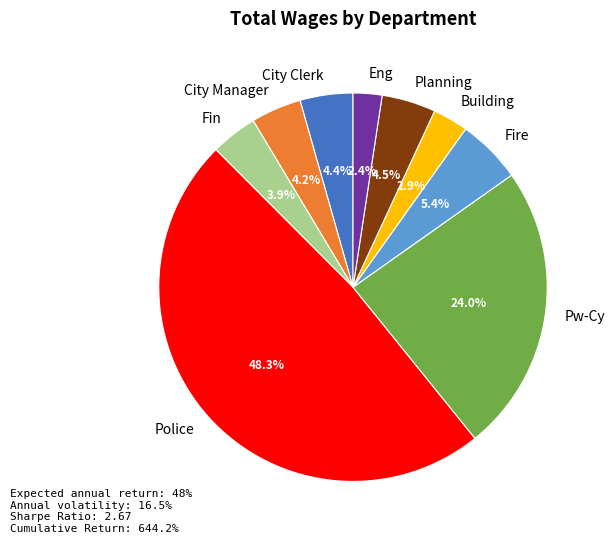

How many slices are in this pie chart?

9